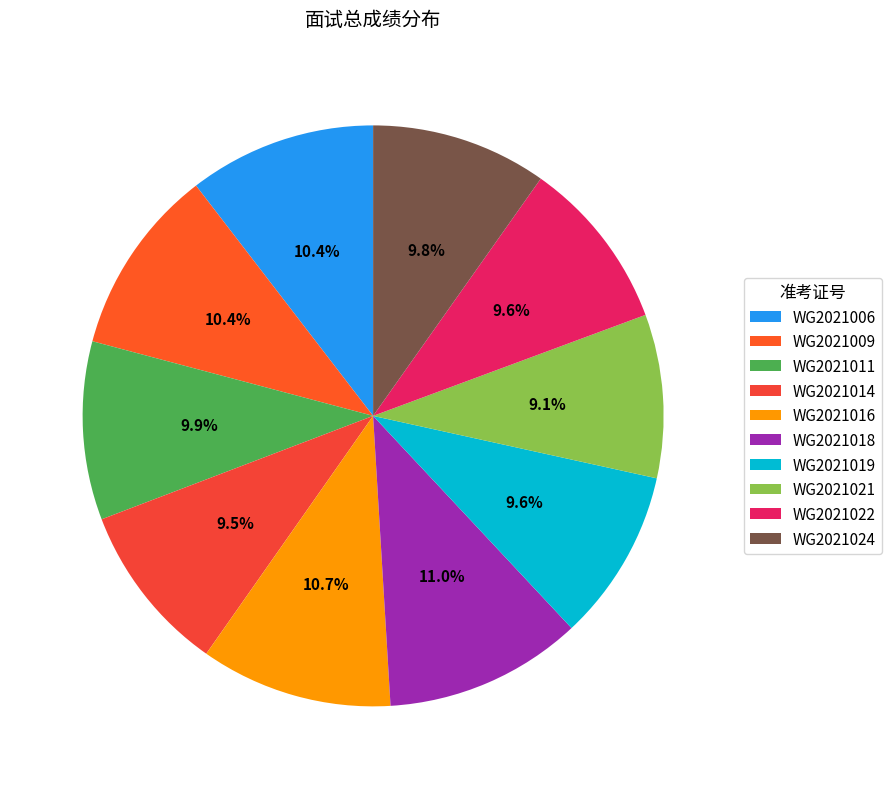

Count the number of slices in the pie.

10